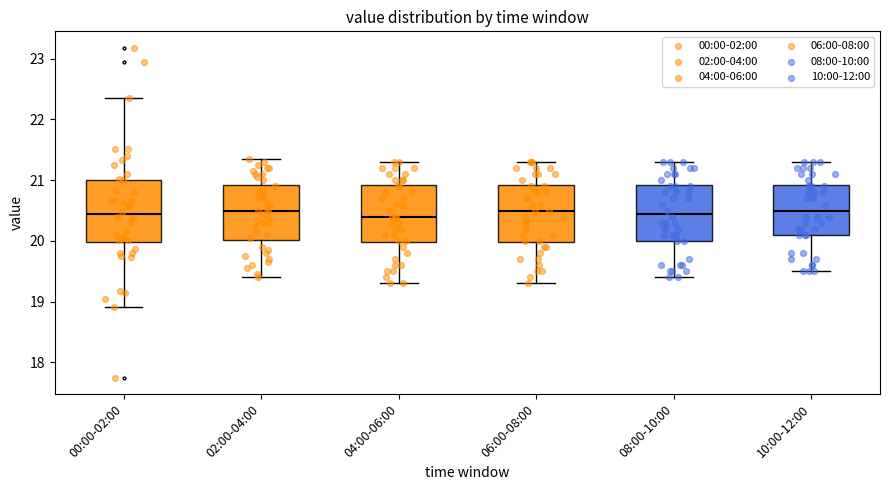

Reading left to right, transcribe this box plot: for each box, give where its median line is, the range the box spans, and where its two whiskers end, as read against the y-axis. The values are not printed on the chart, so give them approximately, as read against the axis.

00:00-02:00: median 20.4, box 20.0 to 21.0, whiskers 18.9 to 22.4
02:00-04:00: median 20.5, box 20.0 to 20.9, whiskers 19.4 to 21.4
04:00-06:00: median 20.4, box 20.0 to 20.9, whiskers 19.3 to 21.3
06:00-08:00: median 20.5, box 20.0 to 20.9, whiskers 19.3 to 21.3
08:00-10:00: median 20.5, box 20.0 to 20.9, whiskers 19.4 to 21.3
10:00-12:00: median 20.5, box 20.1 to 20.9, whiskers 19.5 to 21.3